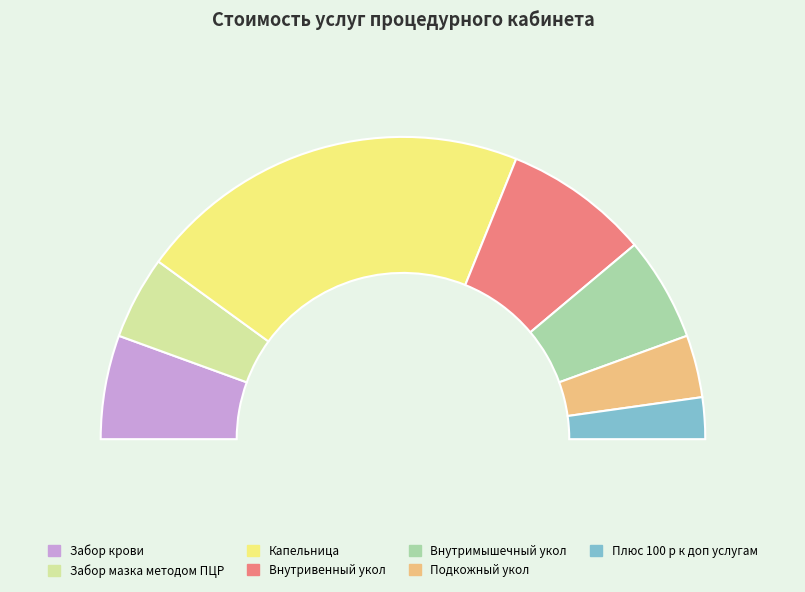

Count the number of slices in the pie.

7